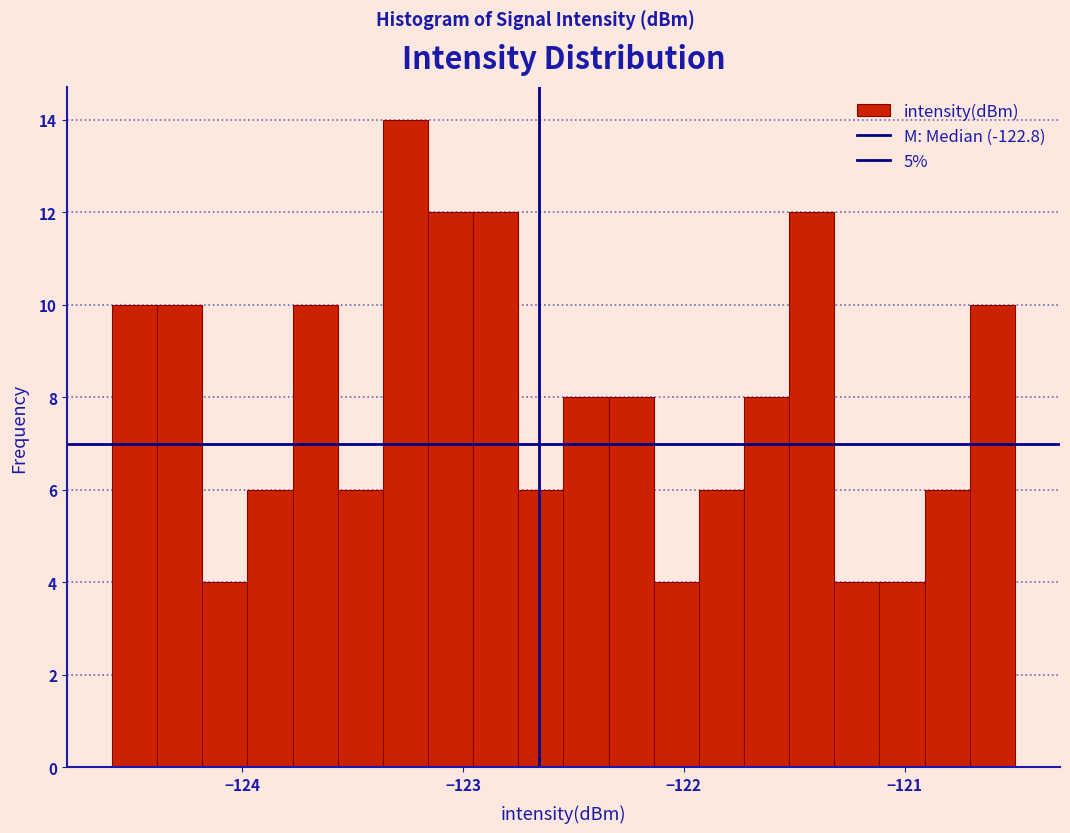

Read against the x-axis, roughly where is the centre of the tallest bar?

-123.3